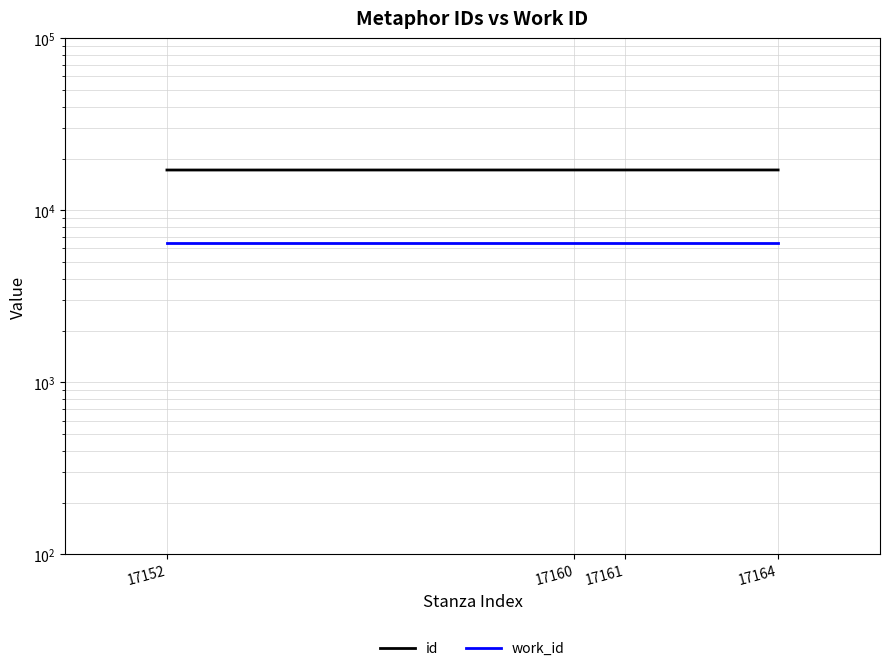

Count the number of categories in the chart.

4